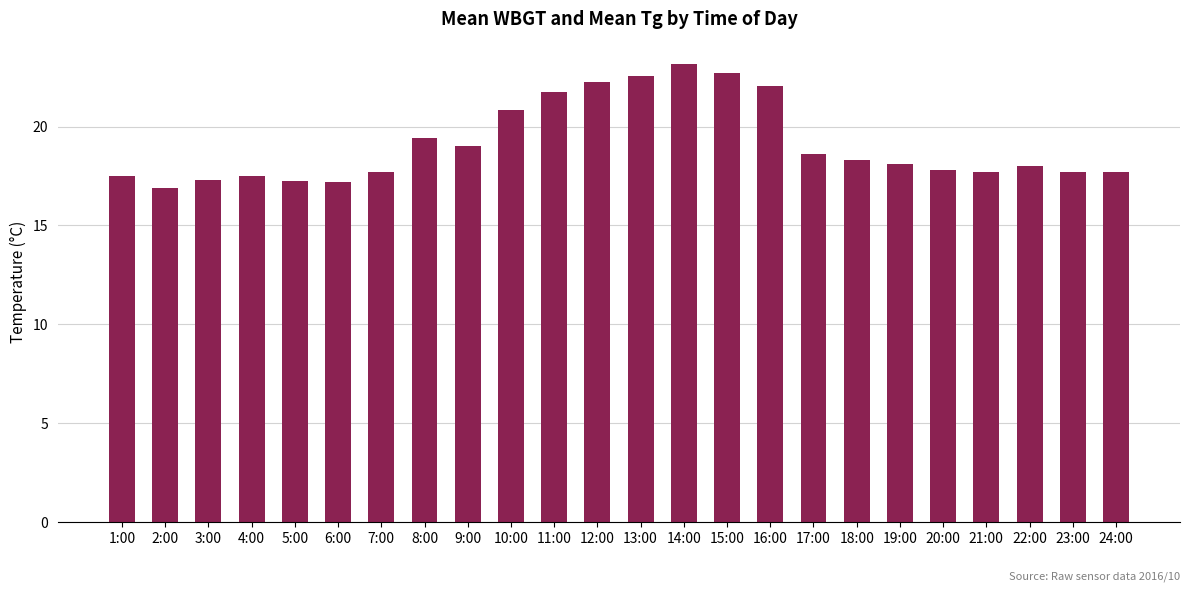

Which has a higher value, 15:00 or 23:00?

15:00